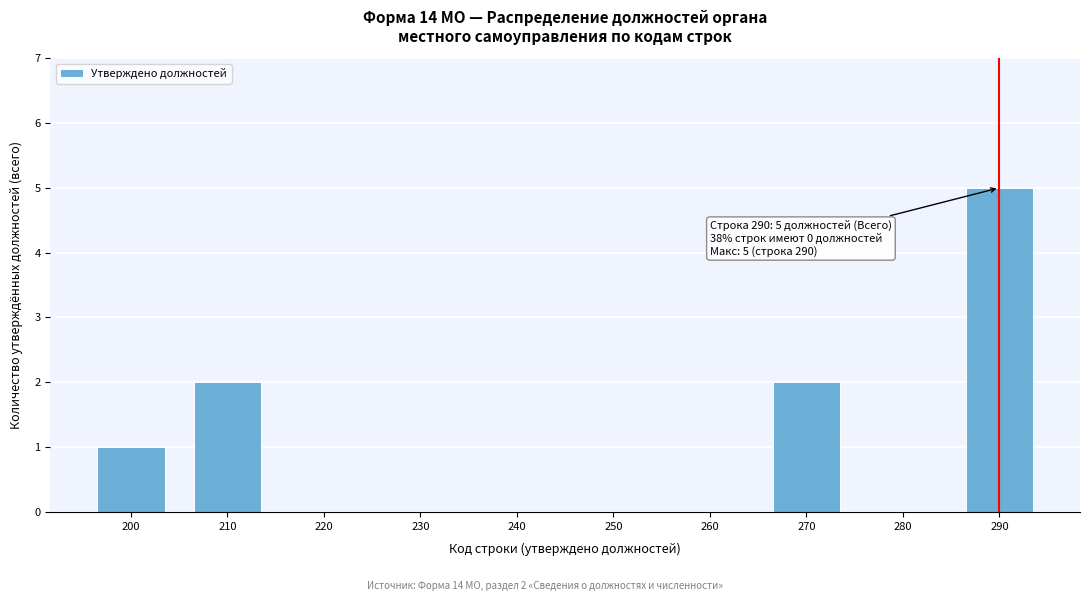

Reading left to right, what are all the values shown in this chart?

200=1	210=2	220=0	230=0	240=0	250=0	260=0	270=2	280=0	290=5